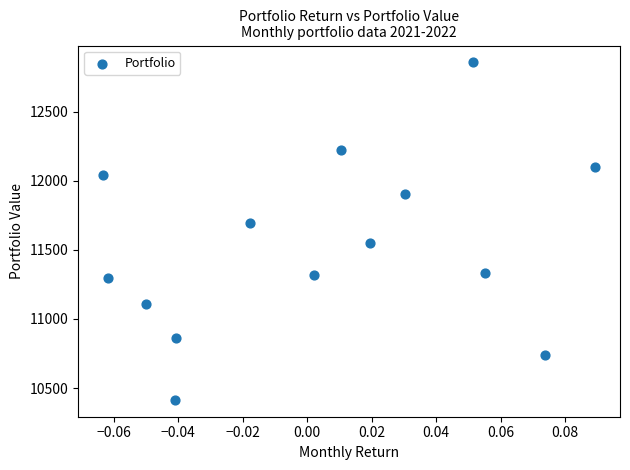

What is the range of Y values (max minus min)?

2441.4